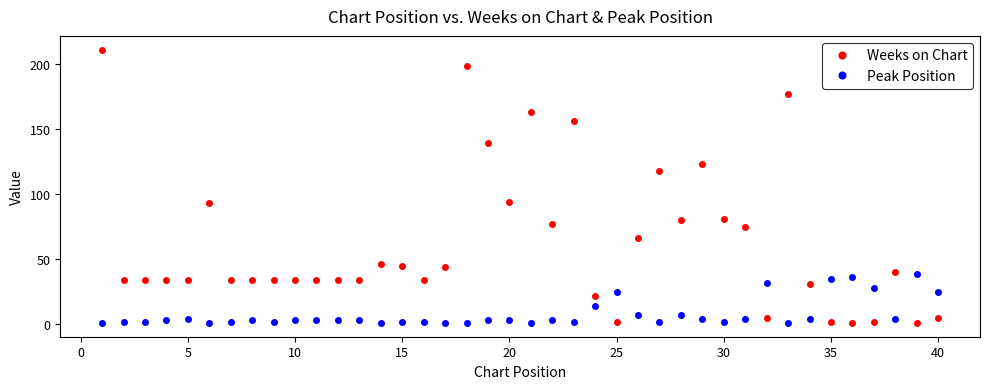

What is the maximum value for Weeks on Chart?

211